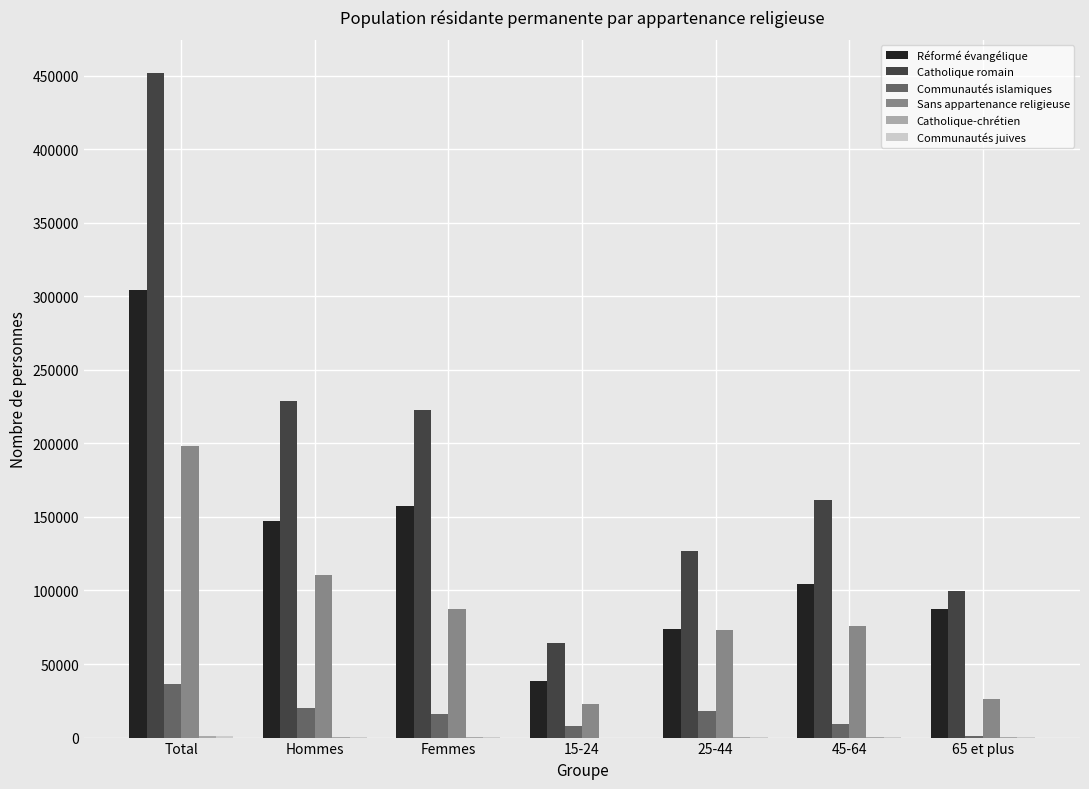

Which series changed the most between Femmes and 45-64?

Catholique romain